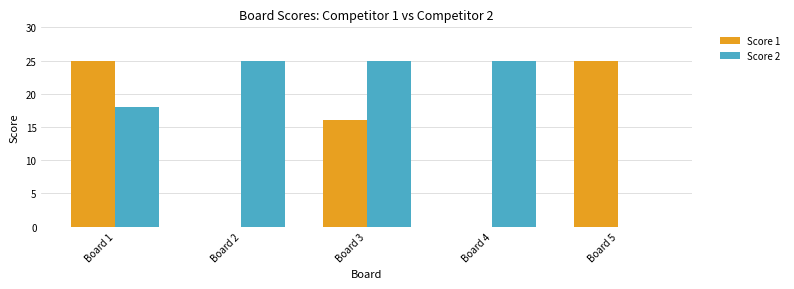

True or false: Score 1 has a value of 10 at Board 1.

False